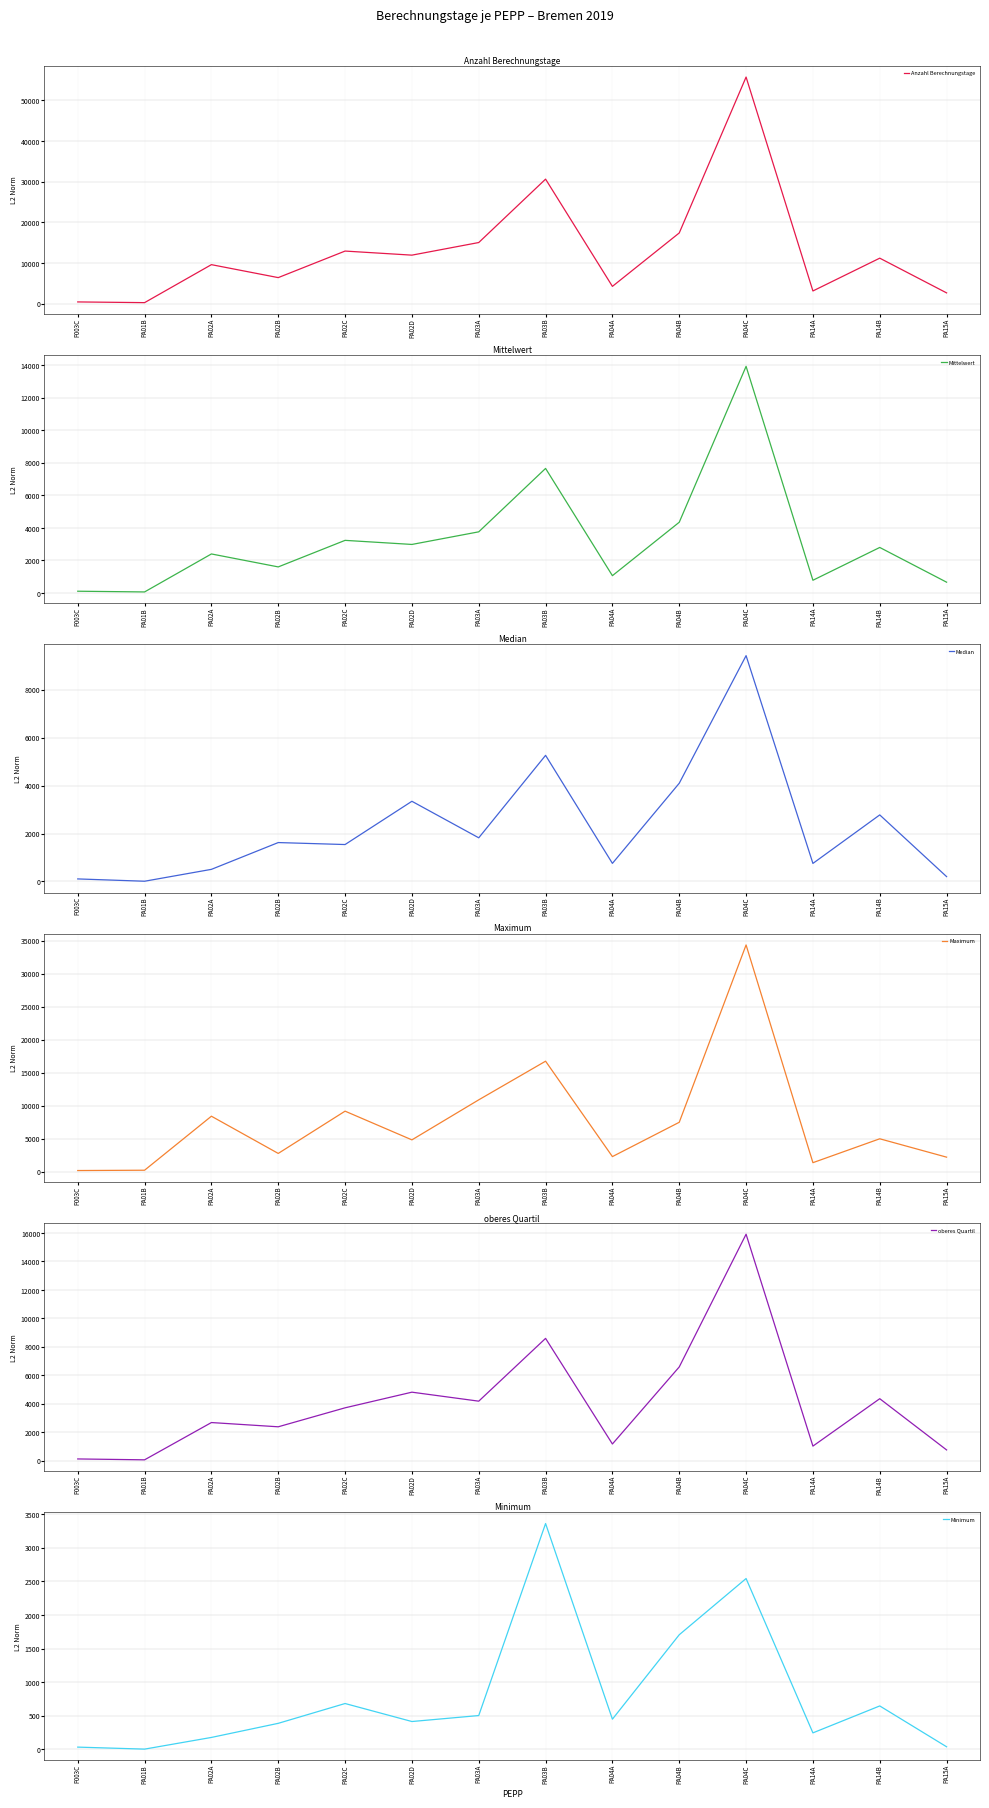

How many times do Median and Mittelwert cross each other?

4